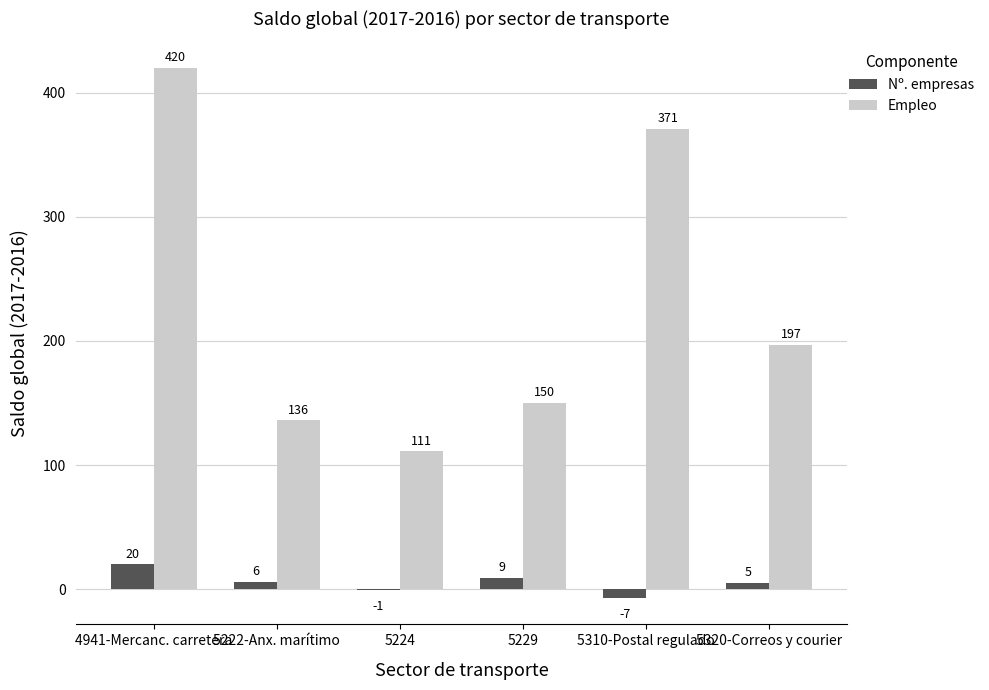

What is the sum of all Empleo values?

1385